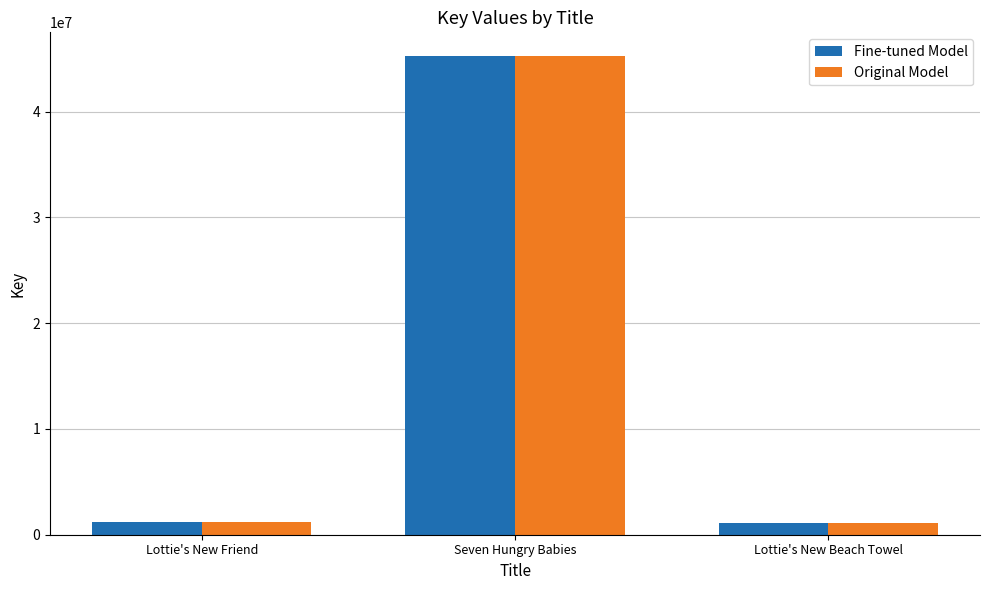

Is the value of Fine-tuned Model at Lottie's New Beach Towel greater than the value of Original Model at Seven Hungry Babies?

No